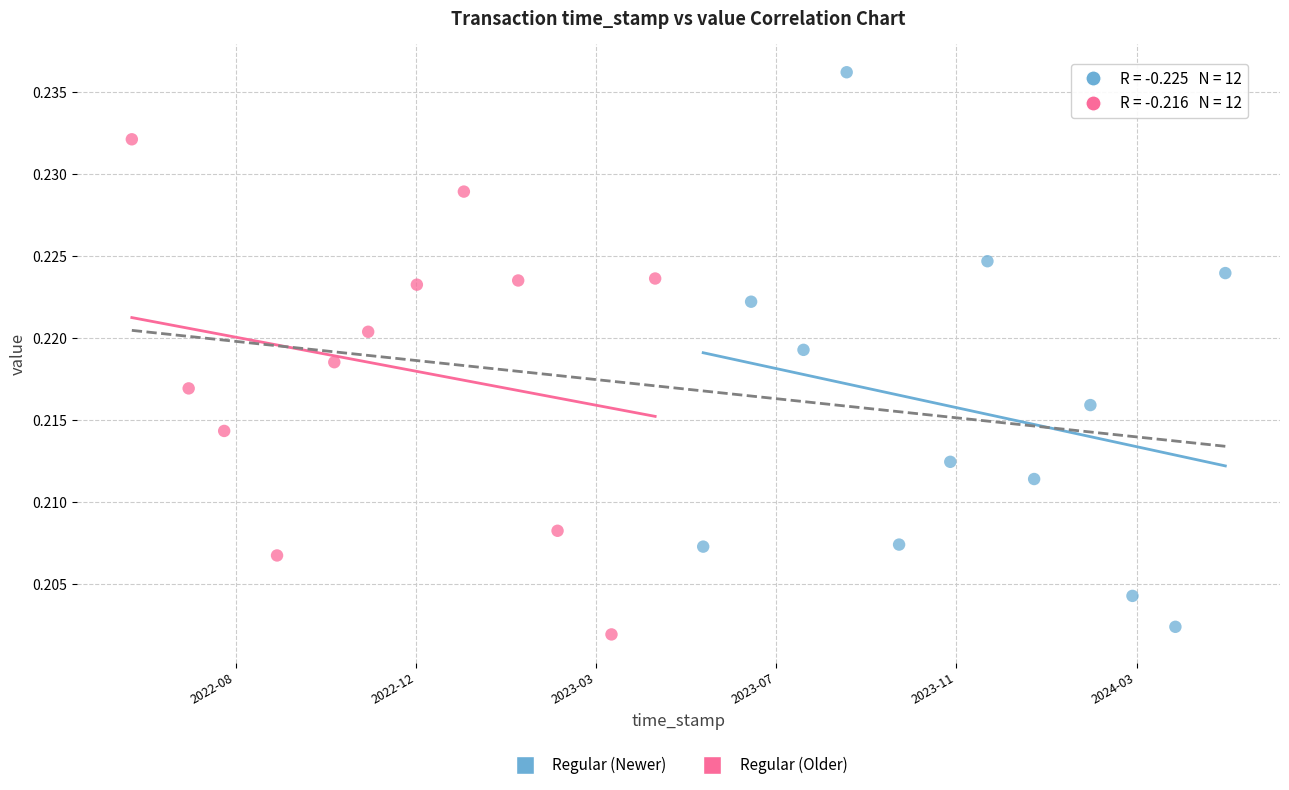

Which series has the widest spread of Y values?

Regular (Newer)